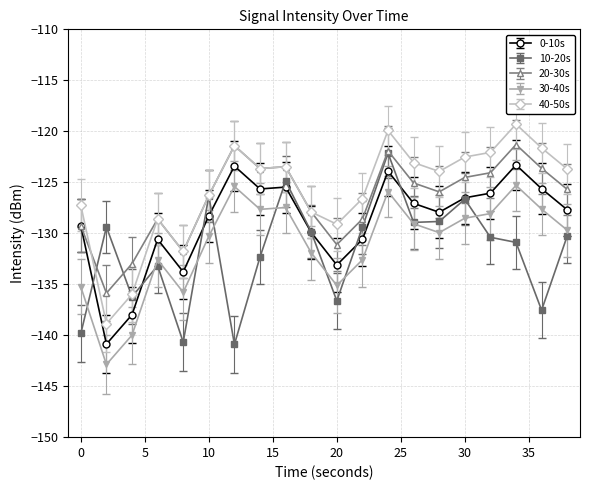

What is the greatest value displayed?

-119.3